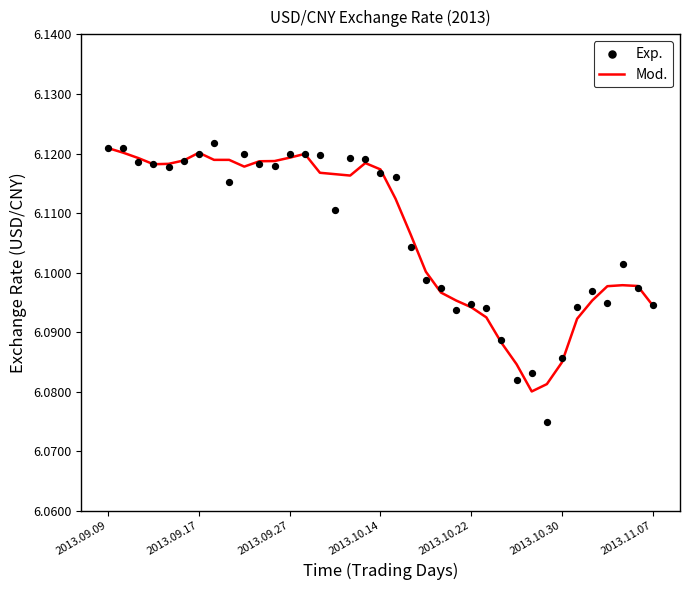

Which series contains the highest Y value?

Exp.